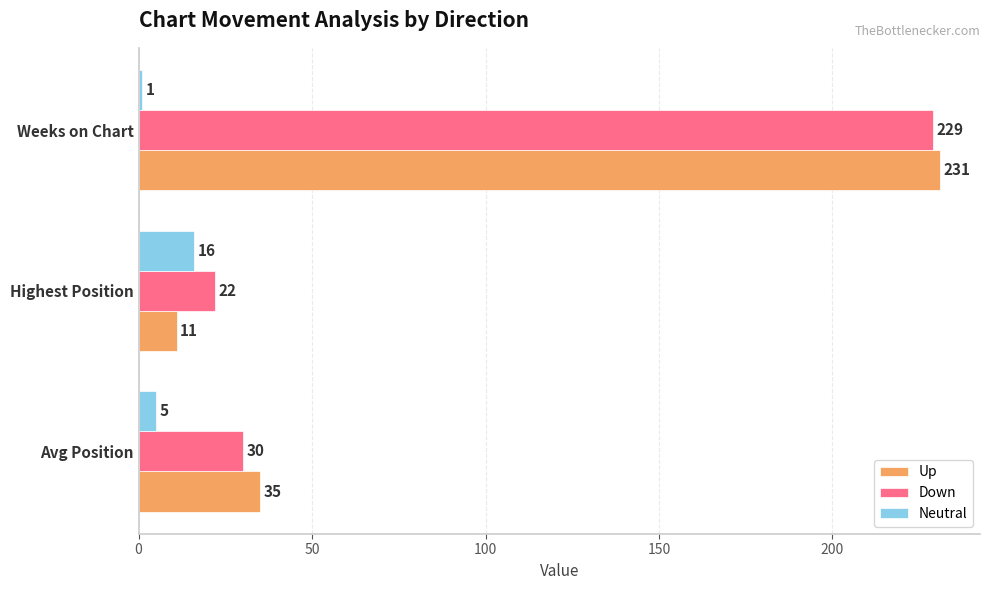

What is the maximum value for Up?

231